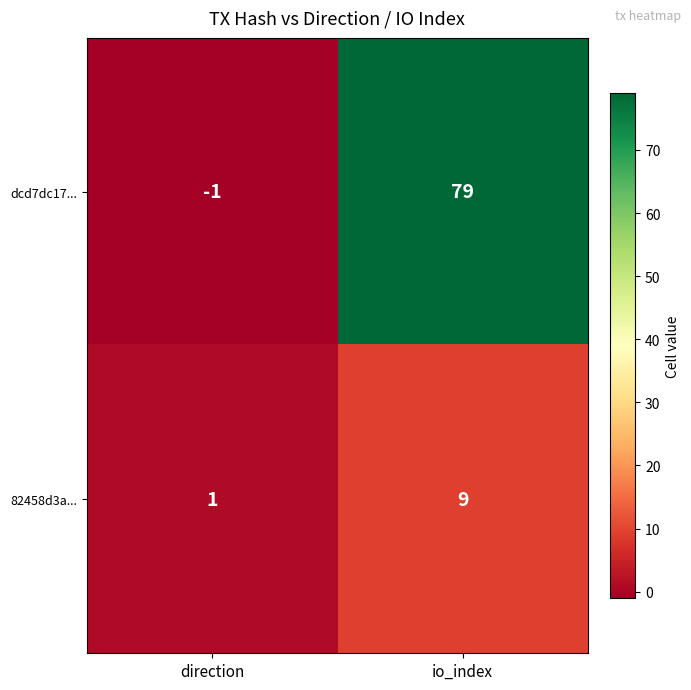

Where is 82458d3a... nearest to the value 5?

direction